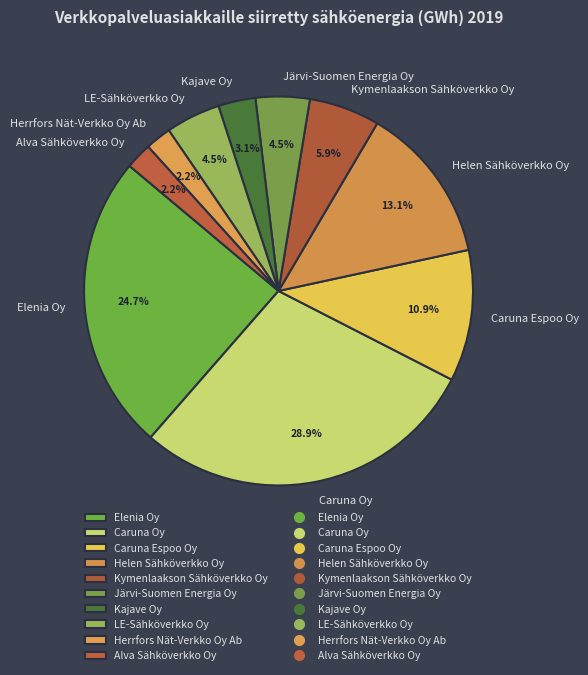

True or false: Helen Sähköverkko Oy accounts for 13% of the total.

True